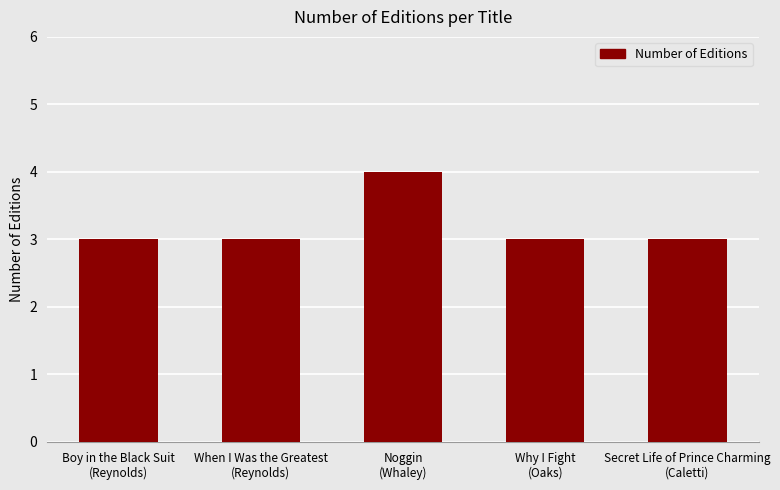

Reading left to right, list all the values displayed in this chart.

3	3	4	3	3